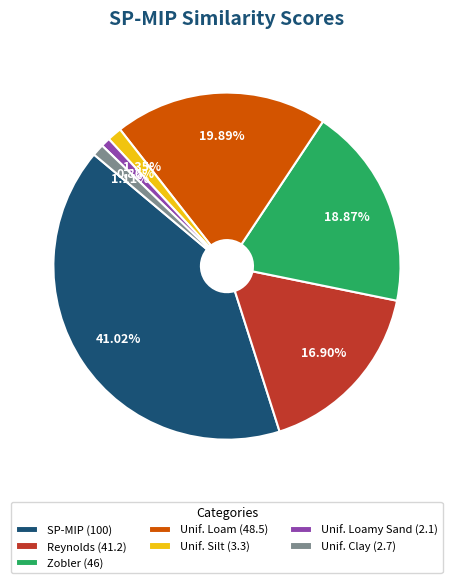

Combined, do SP-MIP (100) and Unif. Loamy Sand (2.1) account for over 50%?

No